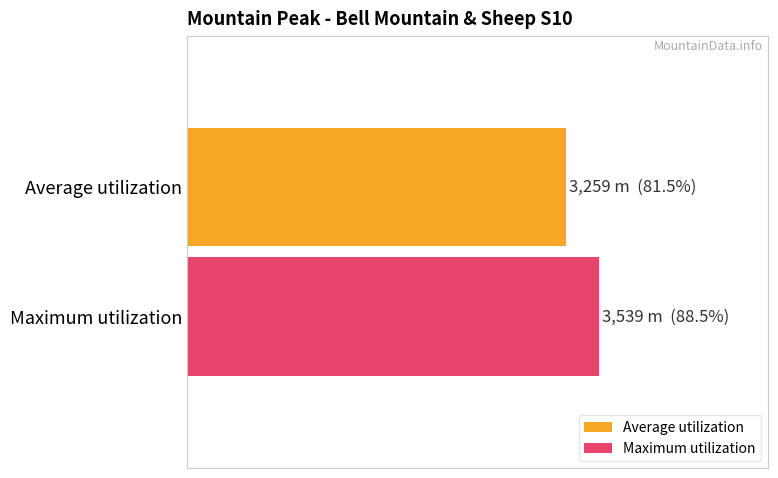

What are all the series names shown in the legend?

Average utilization, Maximum utilization